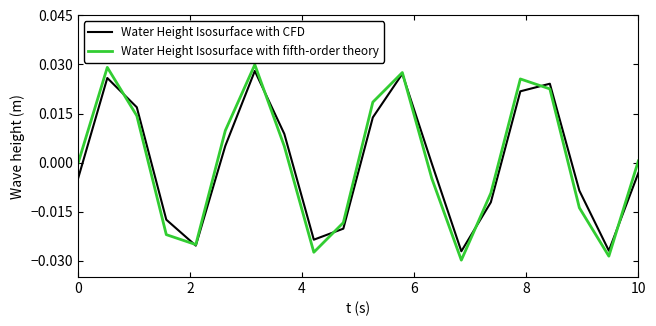

Which series has the widest spread of values?

Water Height Isosurface with fifth-order theory